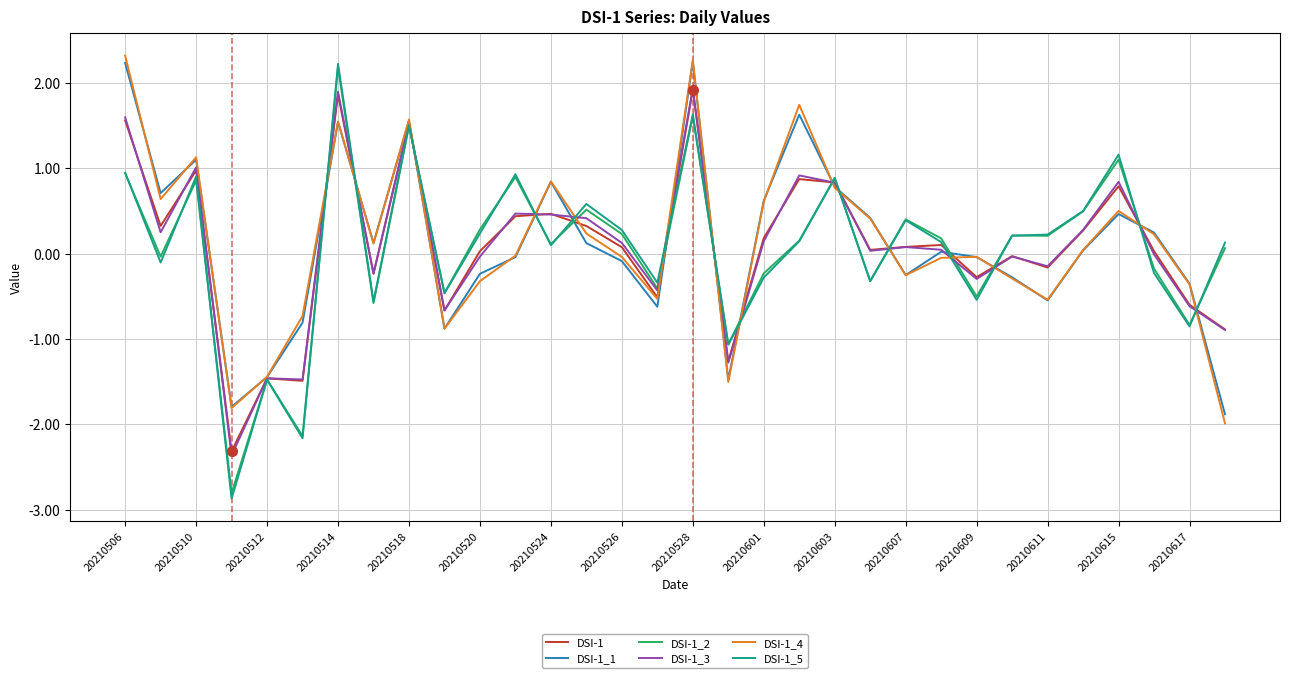

Which series has the largest range (max minus min)?

DSI-1_5